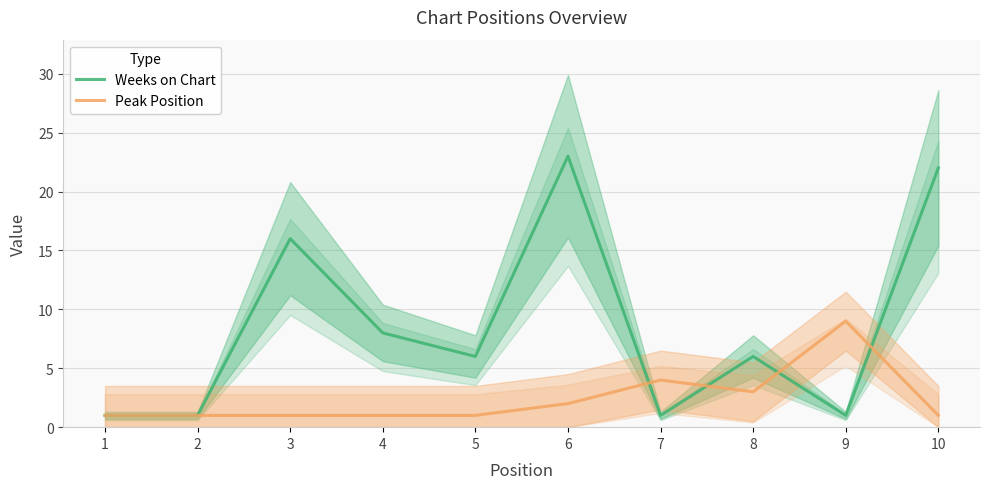

Does the chart have visible grid lines?

Yes